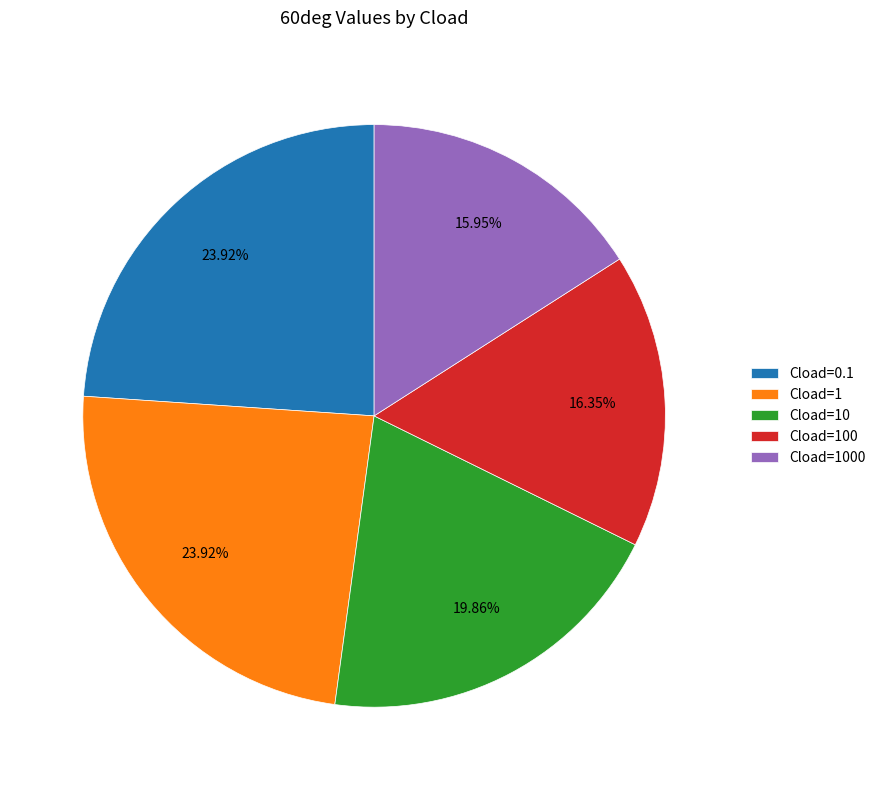

Do Cload=10 and Cload=0.1 together represent more than half of the pie?

No